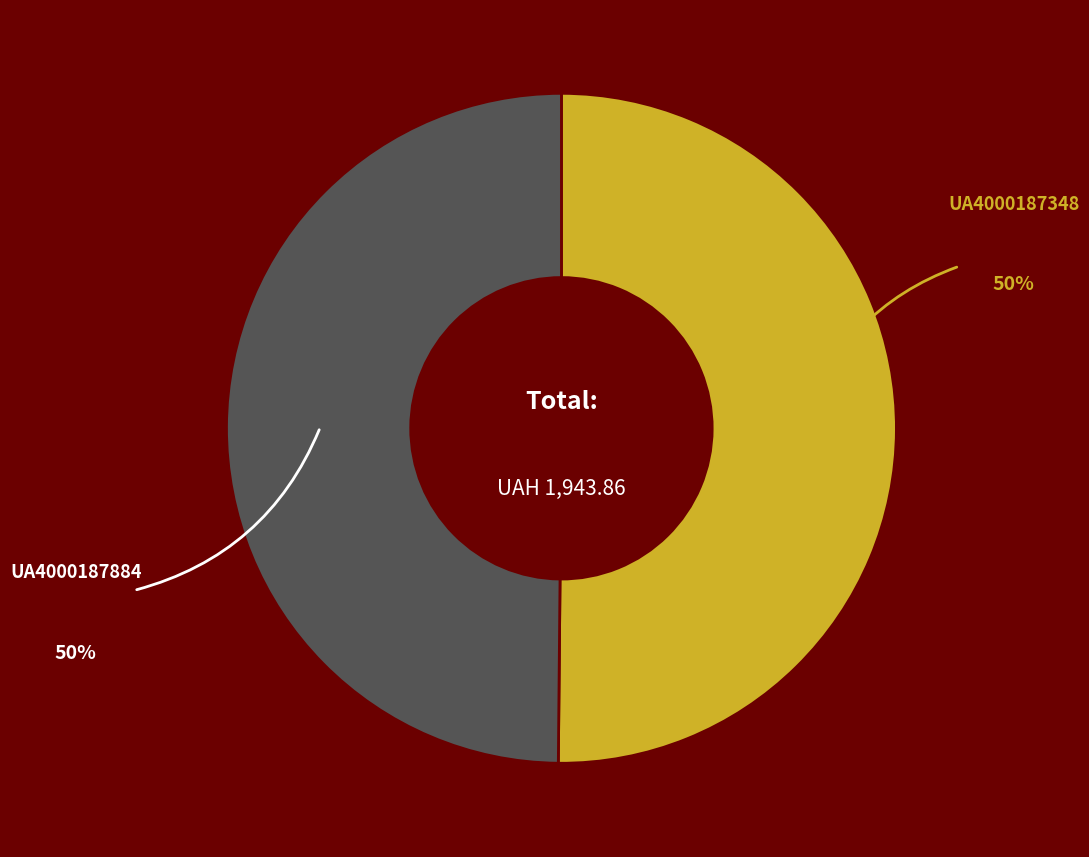

How many slices are in this pie chart?

2